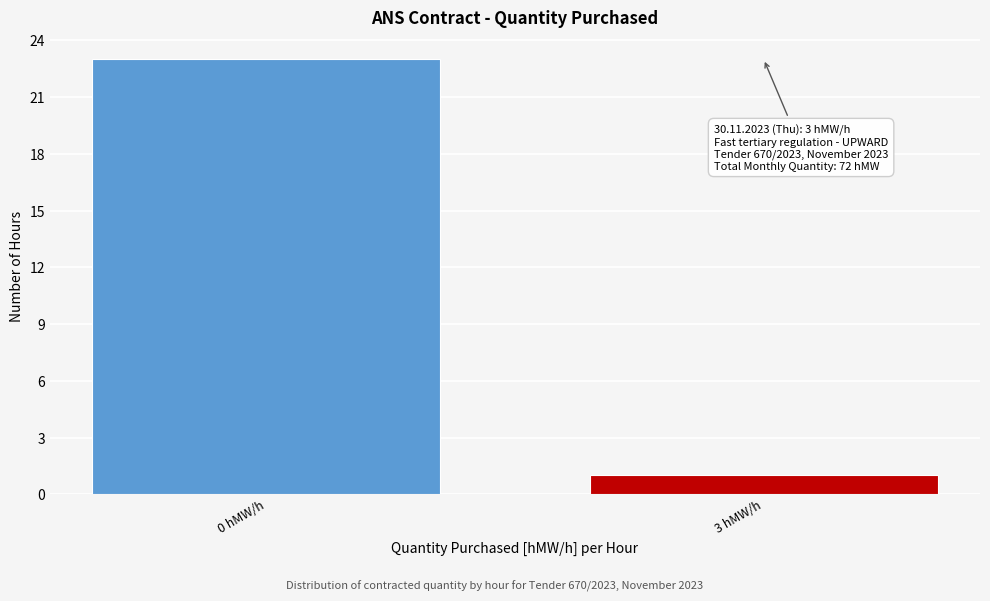

Reading left to right, extract all data points from this chart.

0 hMW/h=23	3 hMW/h=1